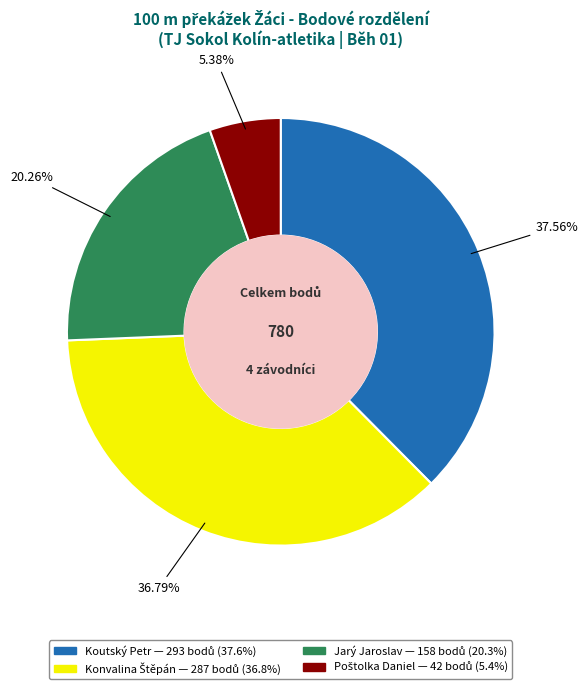

Is it true that Jarý Jaroslav is 20% of the pie?

True